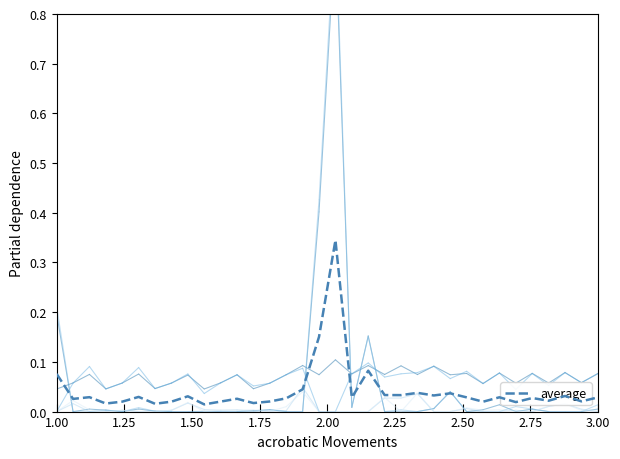

Count the number of categories in the chart.

34